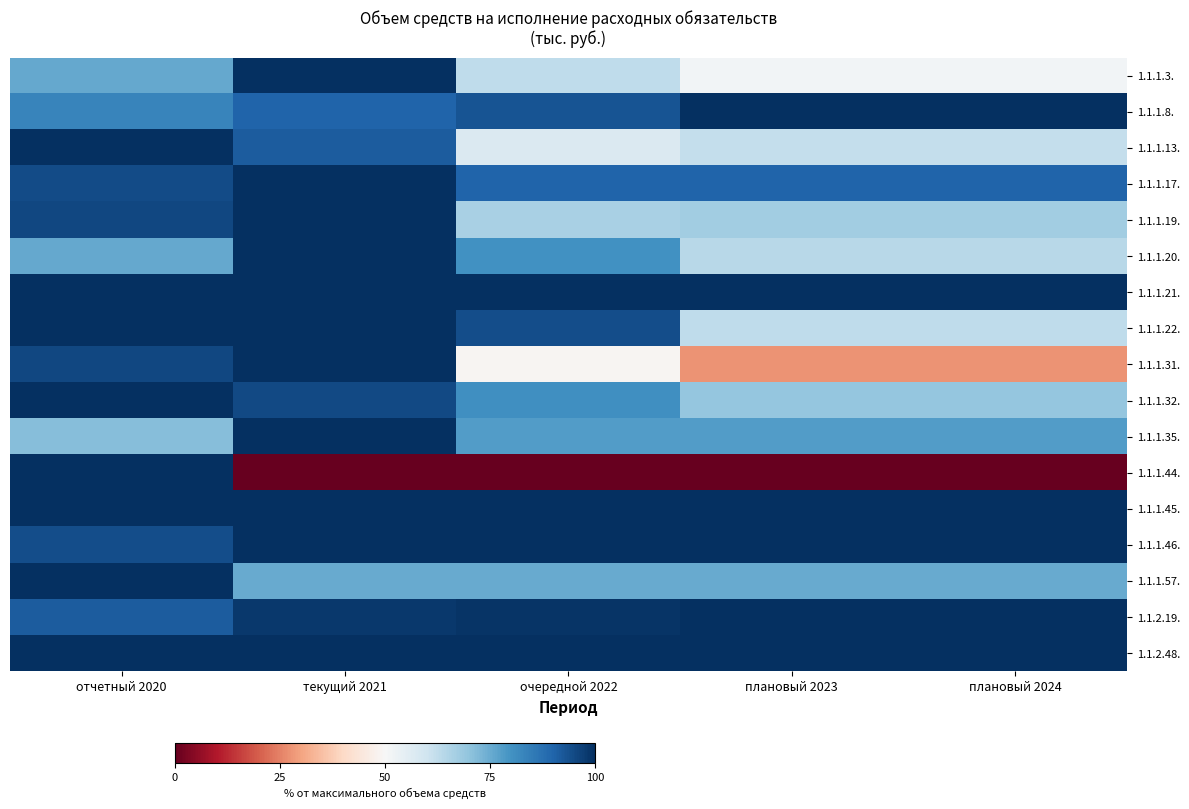

Reading right to left, what are all the values shown in this chart?

1.1.1.3.: плановый 2024=51.3	плановый 2023=51.3	очередной 2022=62.7	текущий 2021=100.0	отчетный 2020=75.6
1.1.1.8.: плановый 2024=100.0	плановый 2023=100.0	очередной 2022=93.2	текущий 2021=89.9	отчетный 2020=83.2
1.1.1.13.: плановый 2024=62.0	плановый 2023=62.0	очередной 2022=57.2	текущий 2021=91.6	отчетный 2020=100.0
1.1.1.17.: плановый 2024=89.9	плановый 2023=89.9	очередной 2022=89.9	текущий 2021=100.0	отчетный 2020=94.8
1.1.1.19.: плановый 2024=67.4	плановый 2023=67.4	очередной 2022=66.2	текущий 2021=100.0	отчетный 2020=95.4
1.1.1.20.: плановый 2024=63.8	плановый 2023=63.8	очередной 2022=80.2	текущий 2021=100.0	отчетный 2020=75.7
1.1.1.21.: плановый 2024=100.0	плановый 2023=100.0	очередной 2022=100.0	текущий 2021=100.0	отчетный 2020=100.0
1.1.1.22.: плановый 2024=62.6	плановый 2023=62.6	очередной 2022=94.3	текущий 2021=99.8	отчетный 2020=100.0
1.1.1.31.: плановый 2024=27.6	плановый 2023=27.6	очередной 2022=49.0	текущий 2021=100.0	отчетный 2020=95.4
1.1.1.32.: плановый 2024=69.3	плановый 2023=69.3	очередной 2022=80.8	текущий 2021=95.1	отчетный 2020=100.0
1.1.1.35.: плановый 2024=77.9	плановый 2023=77.9	очередной 2022=77.9	текущий 2021=100.0	отчетный 2020=71.4
1.1.1.44.: плановый 2024=0.3	плановый 2023=0.3	очередной 2022=0.3	текущий 2021=0.3	отчетный 2020=100.0
1.1.1.45.: плановый 2024=100.0	плановый 2023=100.0	очередной 2022=100.0	текущий 2021=100.0	отчетный 2020=100.0
1.1.1.46.: плановый 2024=100.0	плановый 2023=100.0	очередной 2022=100.0	текущий 2021=100.0	отчетный 2020=94.5
1.1.1.57.: плановый 2024=75.0	плановый 2023=75.0	очередной 2022=75.0	текущий 2021=75.0	отчетный 2020=100.0
1.1.2.19.: плановый 2024=100.0	плановый 2023=100.0	очередной 2022=99.2	текущий 2021=98.3	отчетный 2020=91.7
1.1.2.48.: плановый 2024=100.0	плановый 2023=100.0	очередной 2022=100.0	текущий 2021=100.0	отчетный 2020=100.0